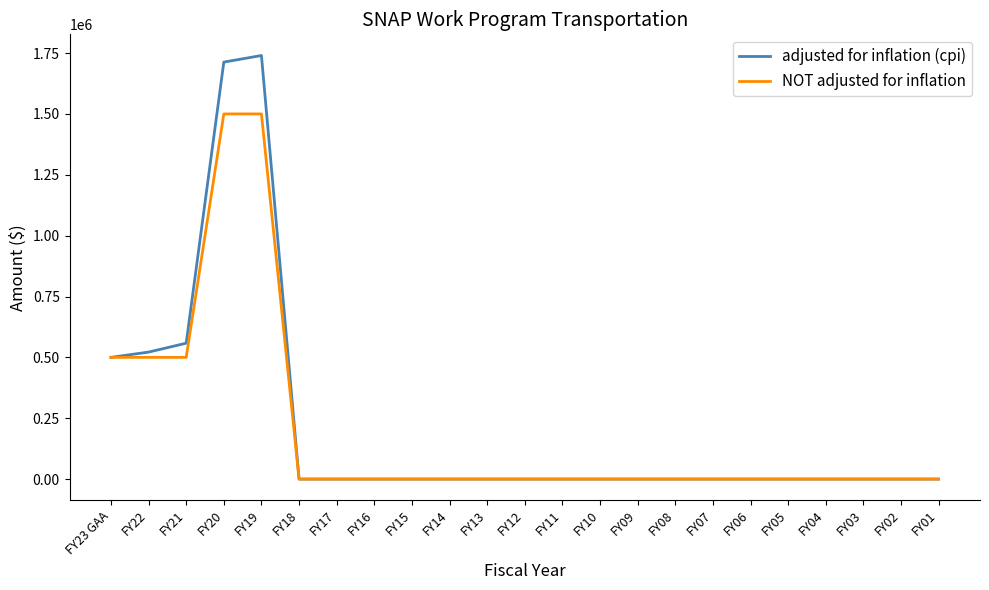

The value of adjusted for inflation (cpi) at FY01 is 0. True or false?

True